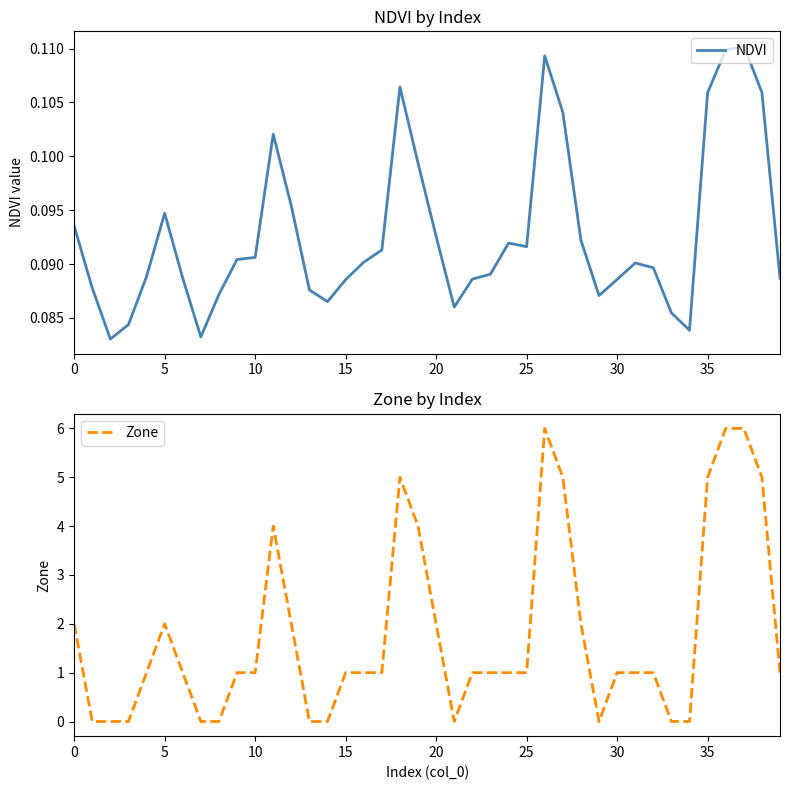

Reading left to right, what are all the values shown in this chart?

NDVI: 0.1	0.1	0.1	0.1	0.1	0.1	0.1	0.1	0.1	0.1	0.1	0.1	0.1	0.1	0.1	0.1	0.1	0.1	0.1	0.1	0.1	0.1	0.1	0.1	0.1	0.1	0.1	0.1	0.1	0.1	0.1	0.1	0.1	0.1	0.1	0.1	0.1	0.1	0.1	0.1
Zone: 2.0	0.0	0.0	0.0	1.0	2.0	1.0	0.0	0.0	1.0	1.0	4.0	2.0	0.0	0.0	1.0	1.0	1.0	5.0	4.0	2.0	0.0	1.0	1.0	1.0	1.0	6.0	5.0	2.0	0.0	1.0	1.0	1.0	0.0	0.0	5.0	6.0	6.0	5.0	1.0